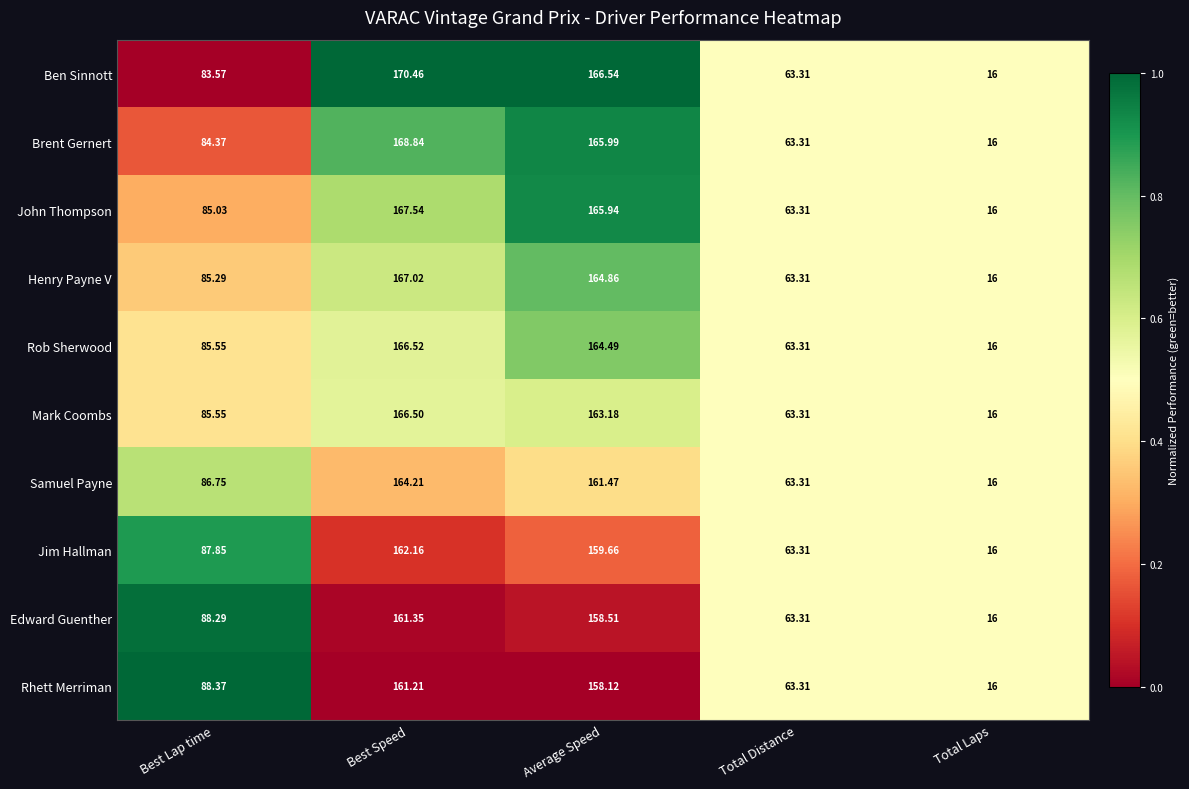

List the labels in order of Brent Gernert value, smallest first.

Total Laps, Total Distance, Best Lap time, Average Speed, Best Speed